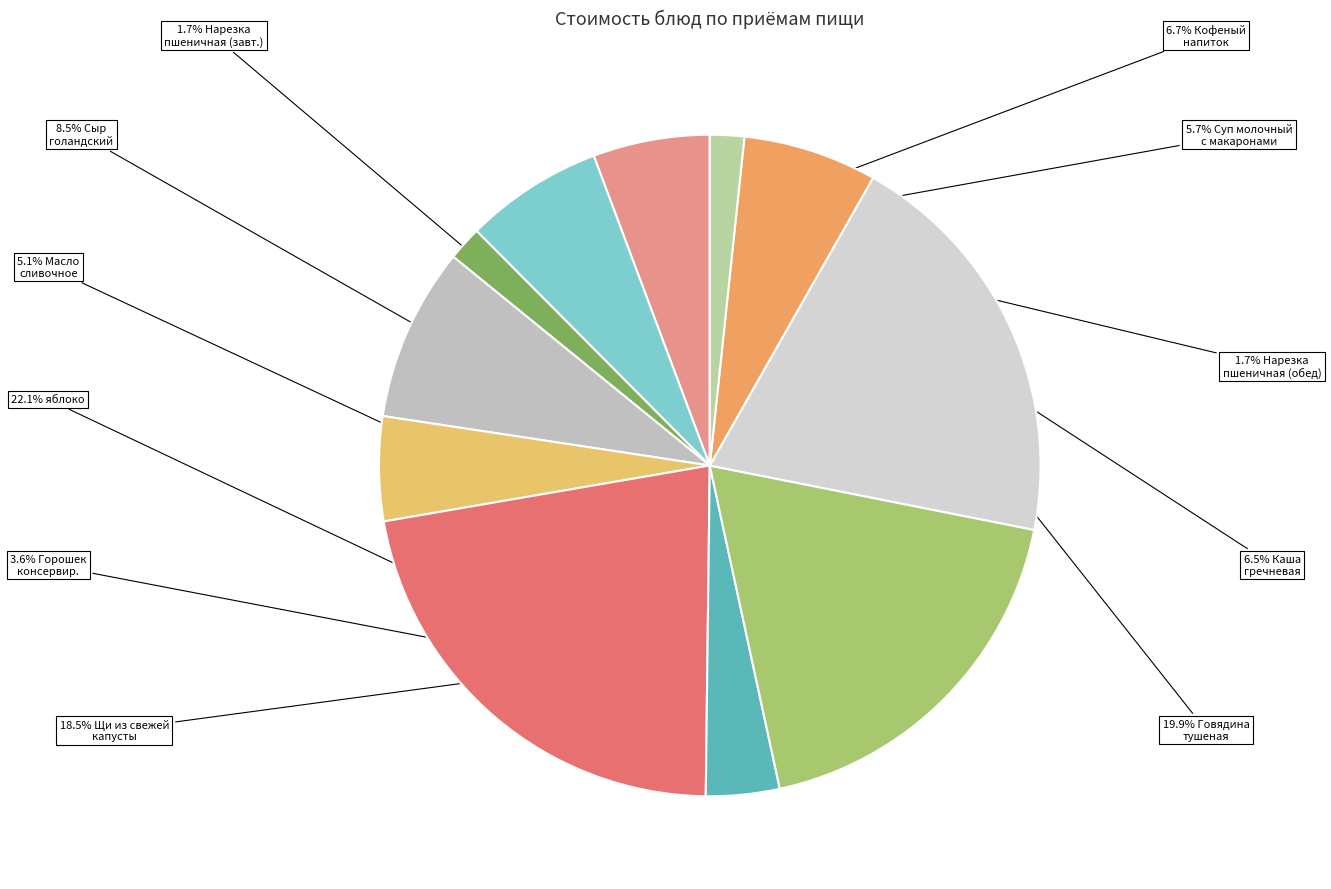

How many slices are in this pie chart?

11